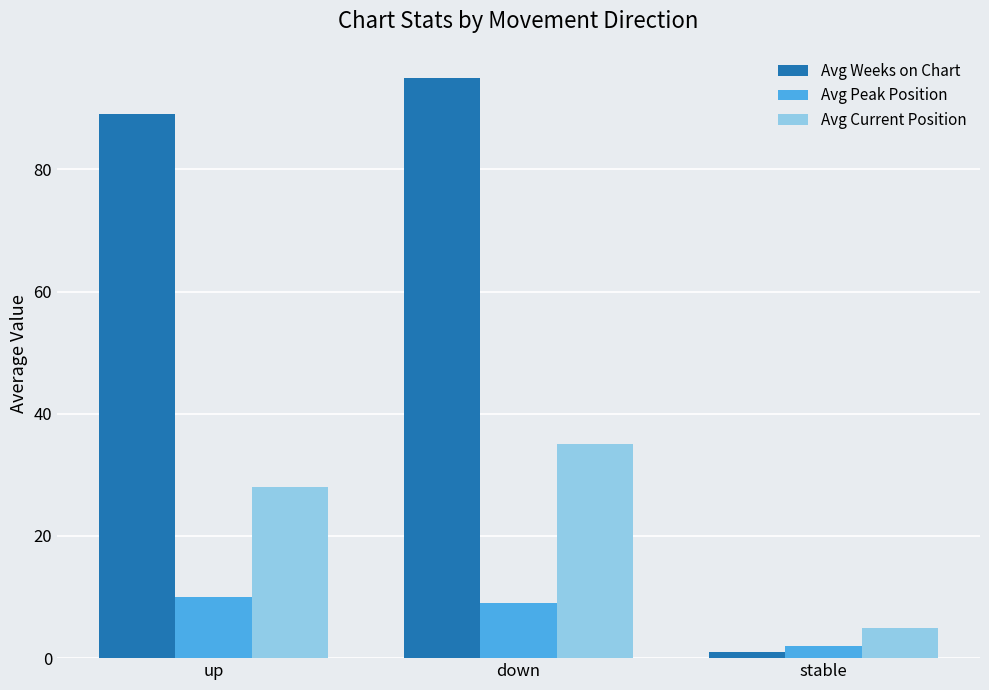

What is the label of the 2nd bar from the right?

down